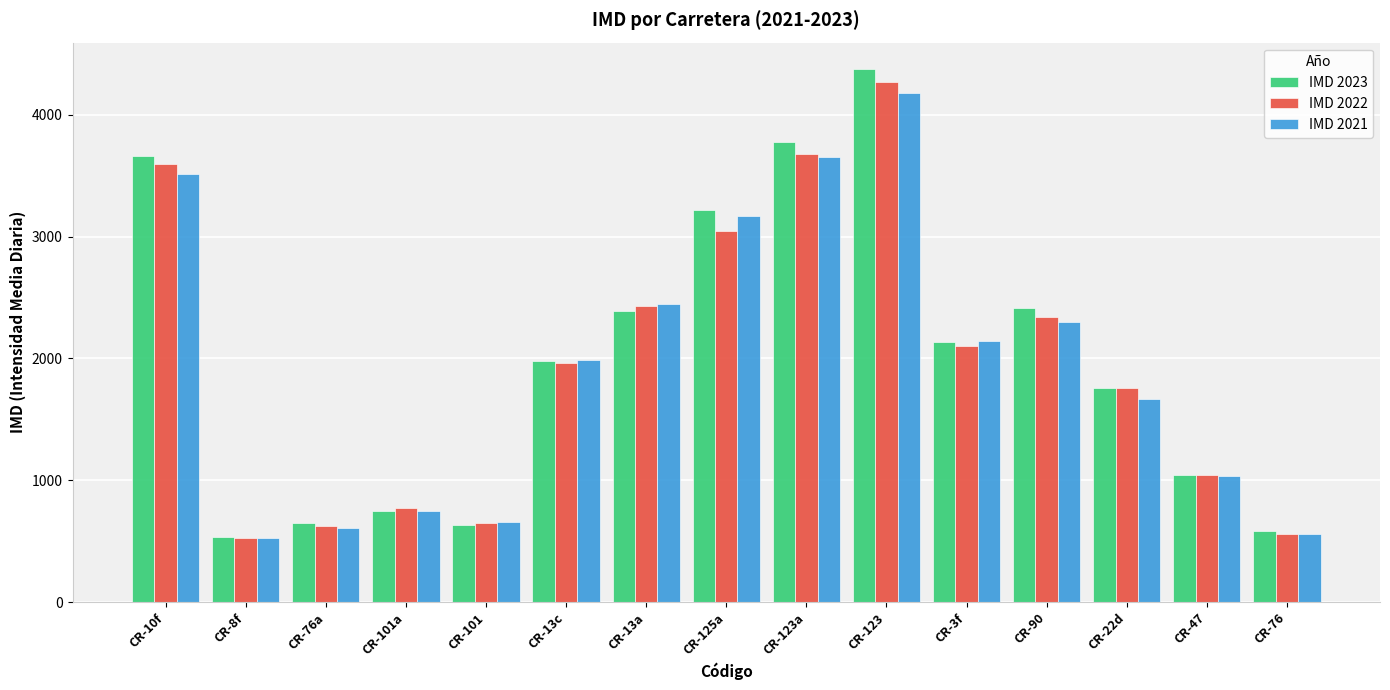

Count the number of categories in the chart.

15